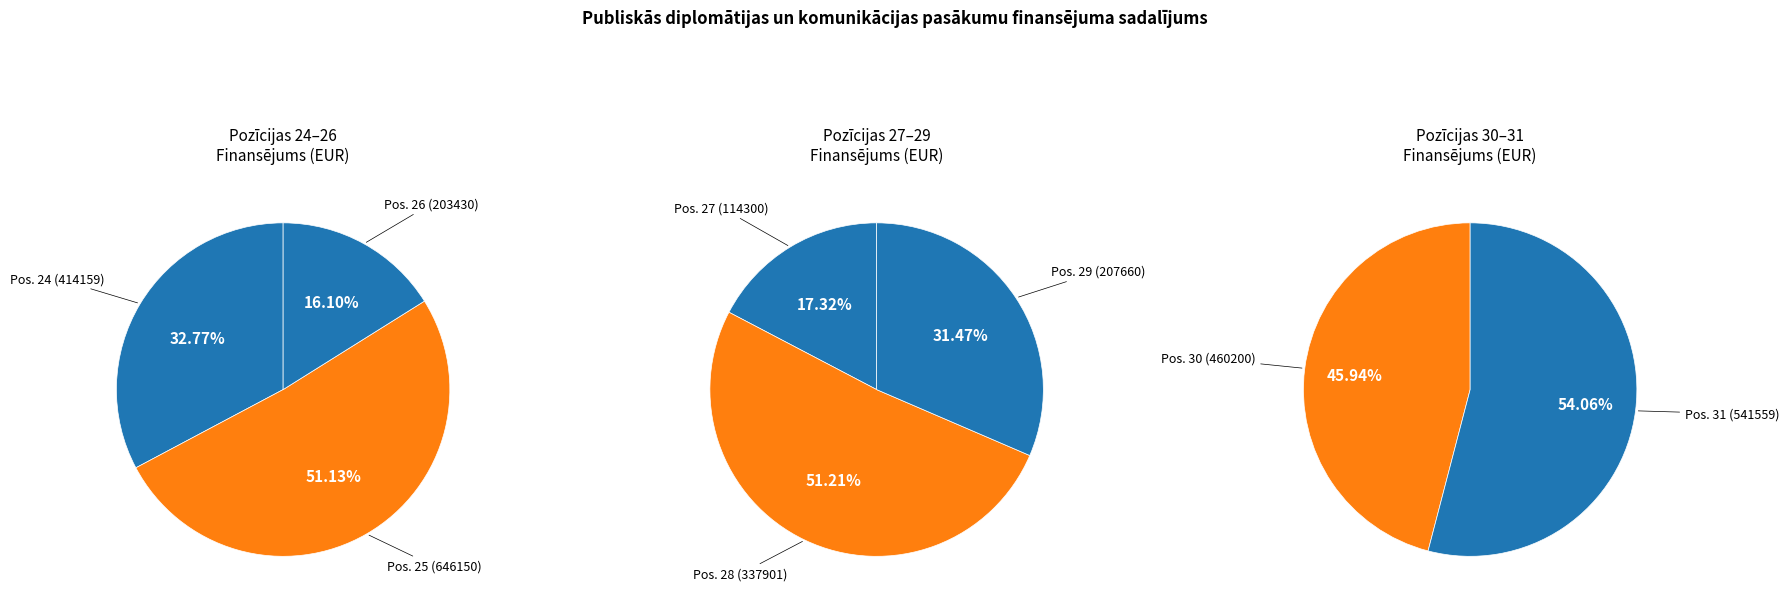

What is the change in value from 25 to 26?

-442720